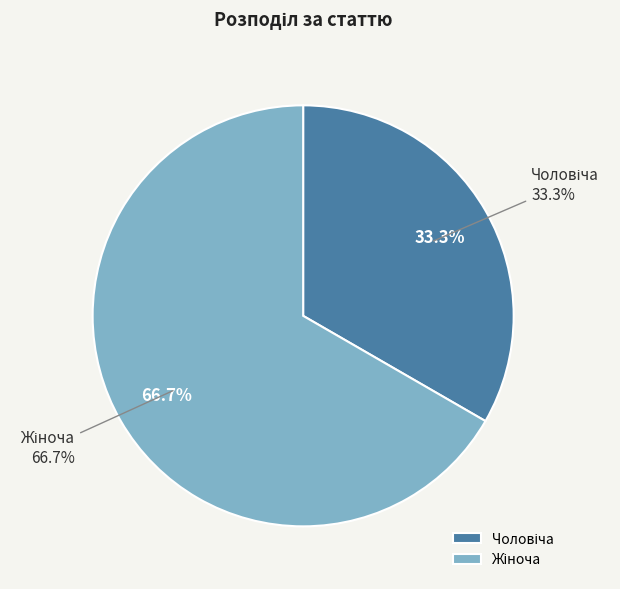

To the nearest percent, what is the difference between the largest and smallest slice percentages?

33%